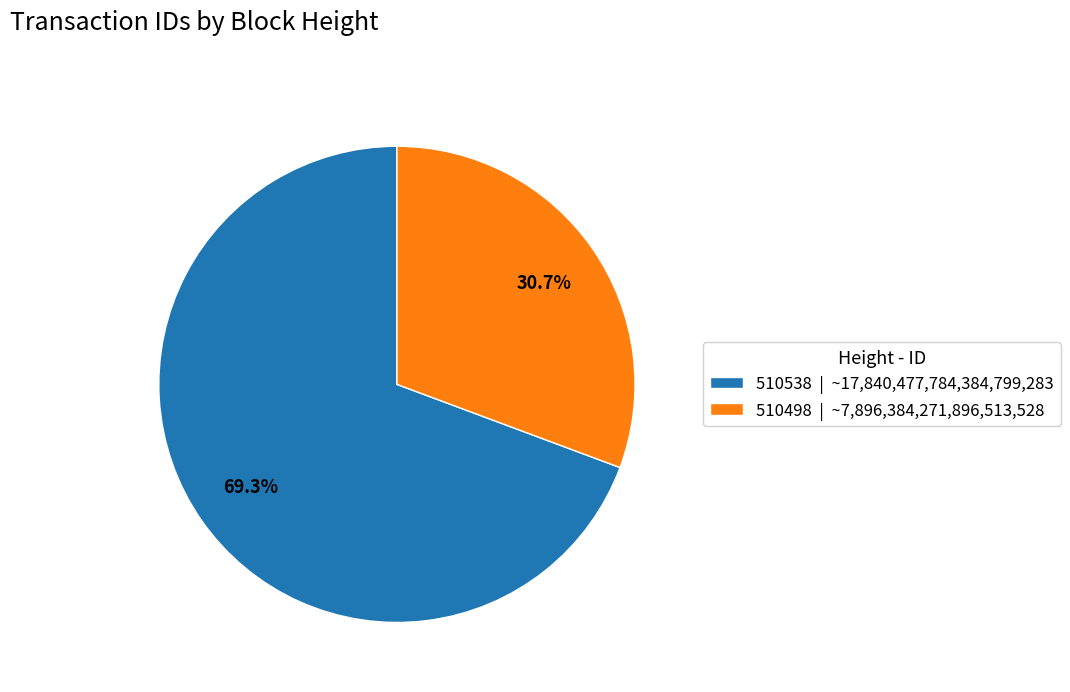

The 510498 slice represents 20% of the pie. True or false?

False